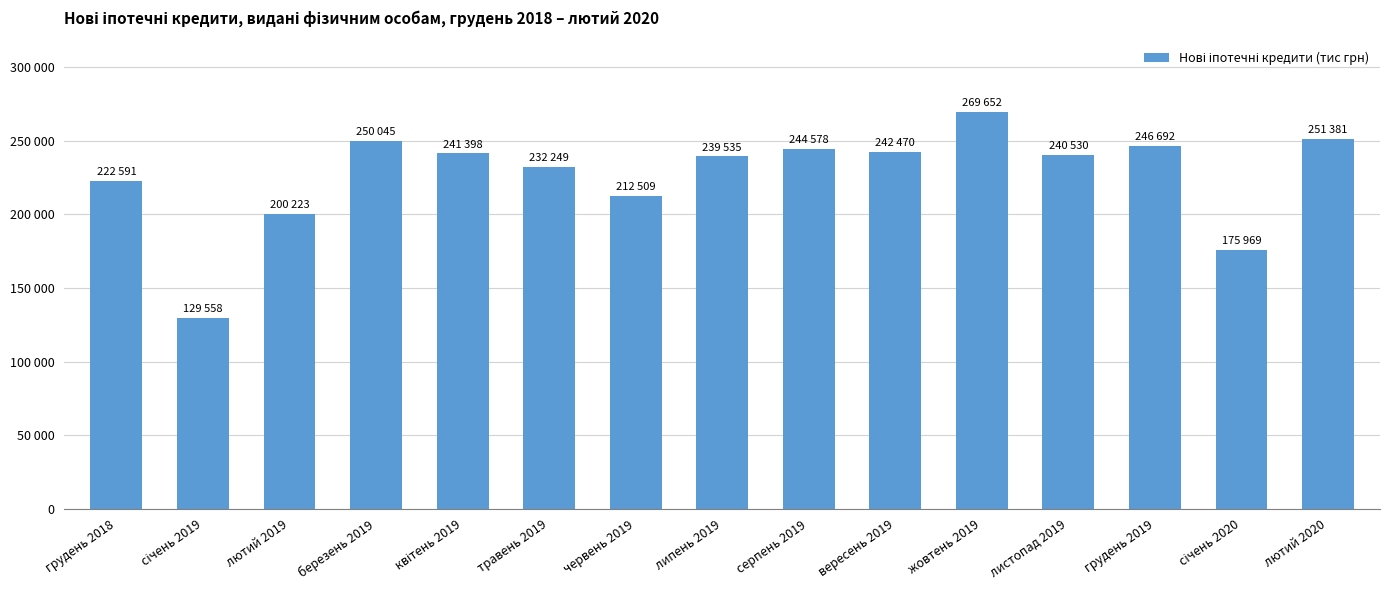

What is the sum of all values?

3399386.3